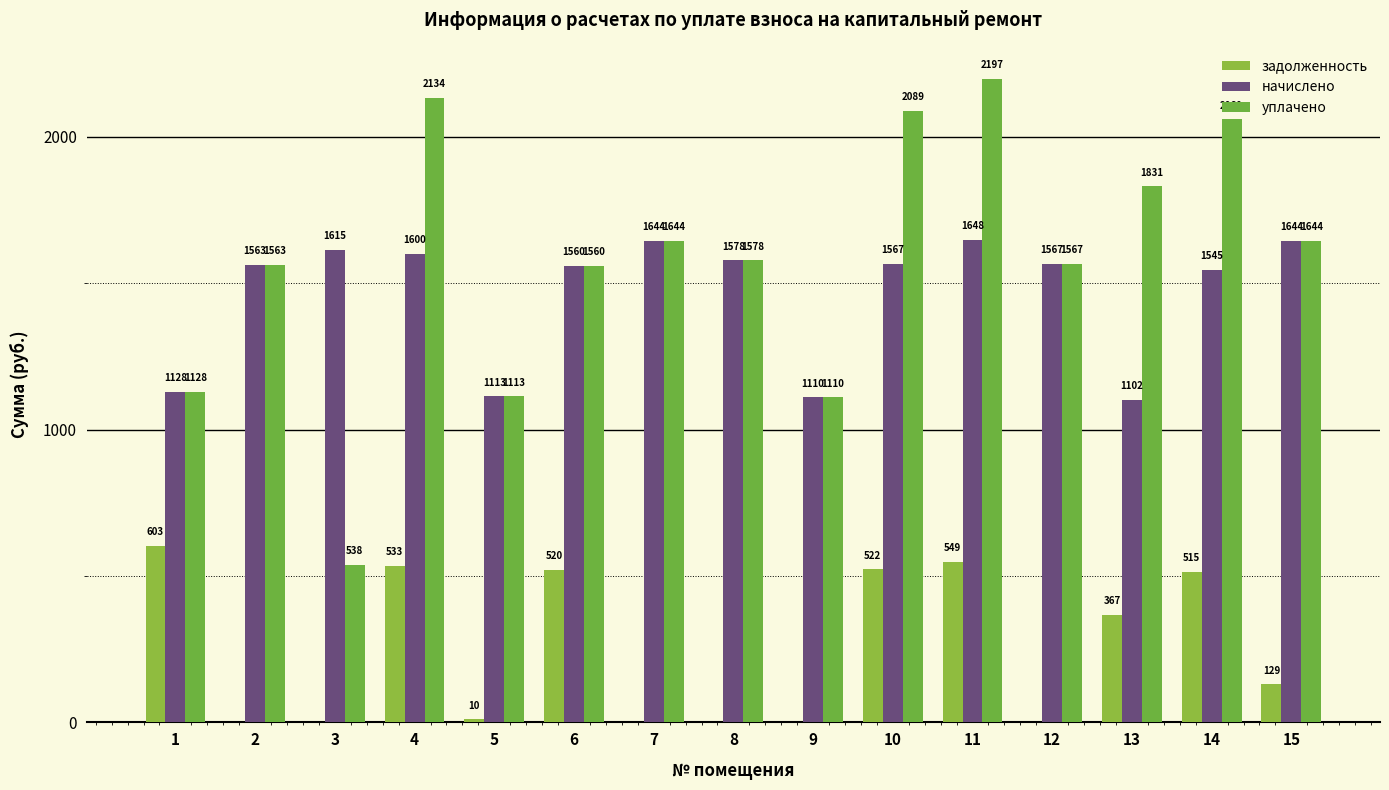

How many values in the начислено series exceed 1566?

8